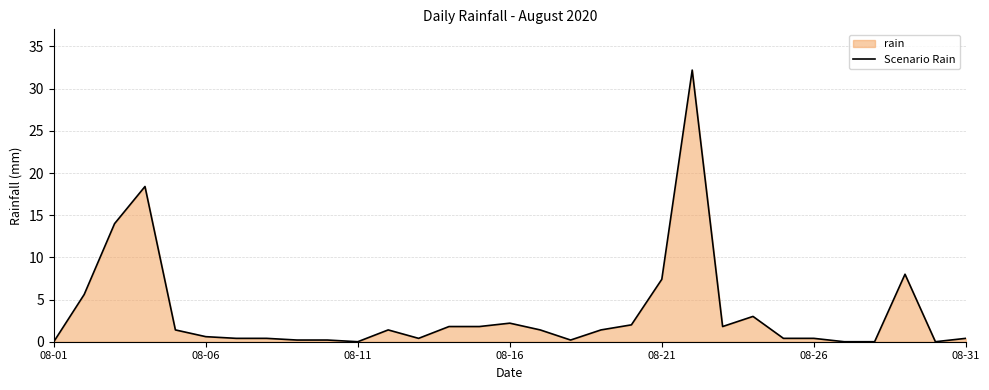

How many categories are shown in the chart?

31